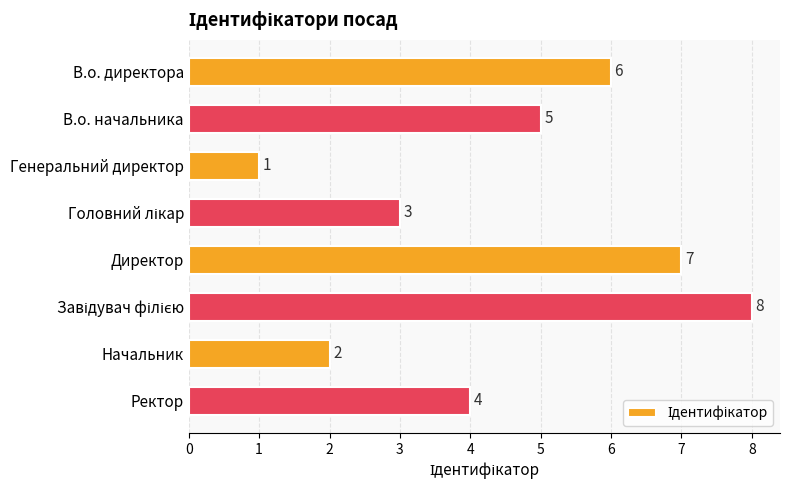

Is it true that the value at Ректор is 4?

True